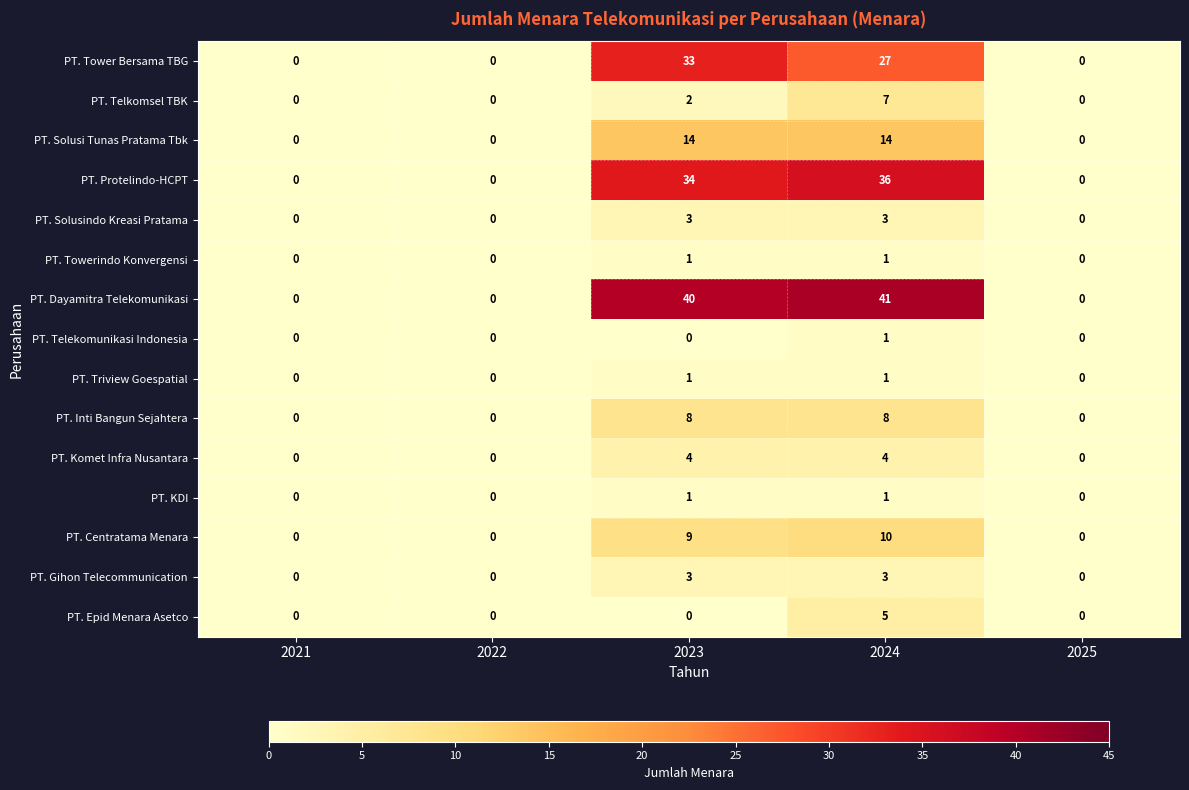

What is the difference between the maximum and minimum values in the PT. Solusi Tunas Pratama Tbk series?

14